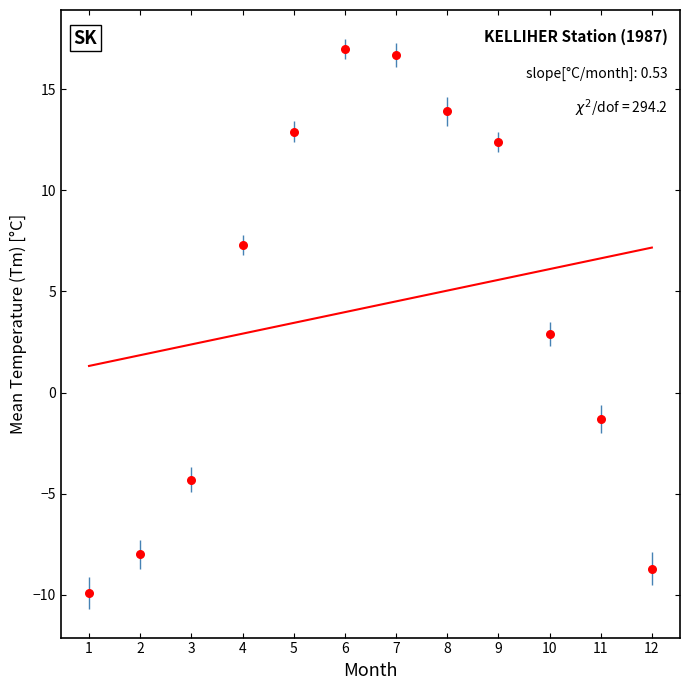

What is the average Y value?

4.2